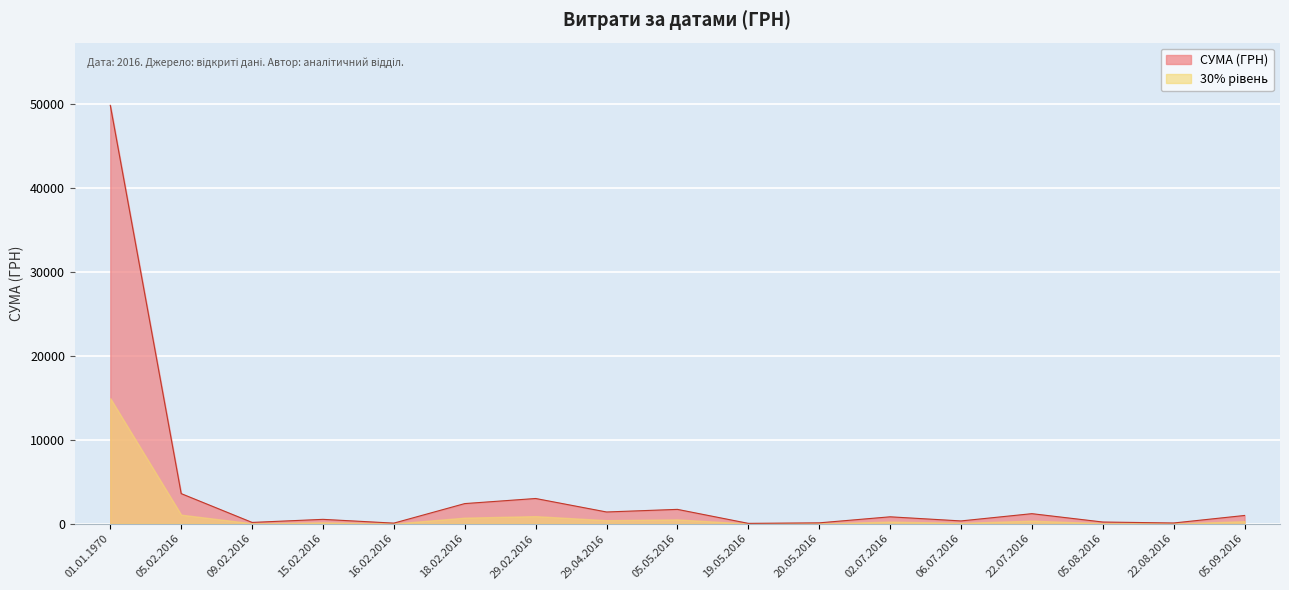

The value at 05.09.2016 is 979.2. True or false?

True